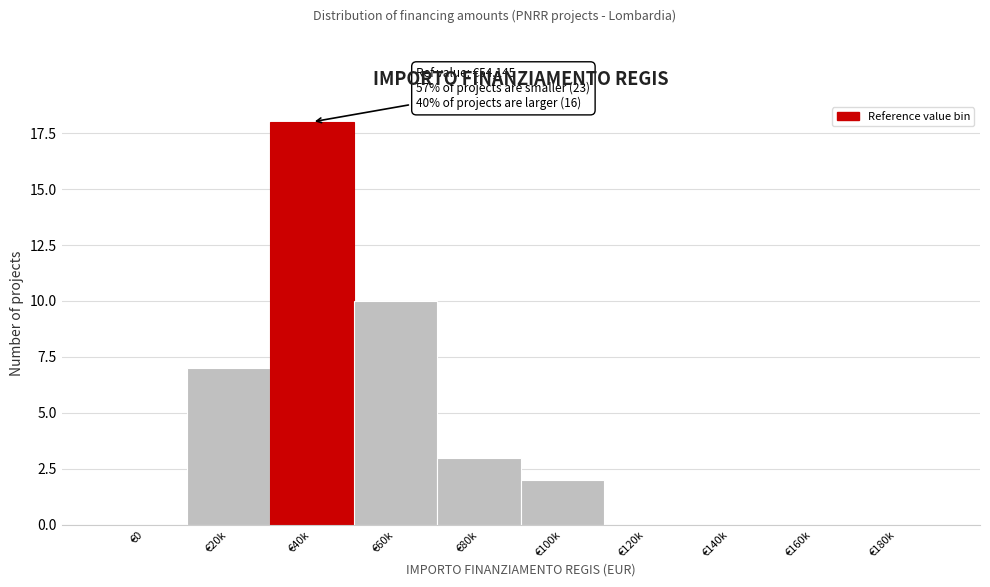

Reading right to left, list all the values displayed in this chart.

€180k=0	€160k=0	€140k=0	€120k=0	€100k=2	€80k=3	€60k=10	€40k=18	€20k=7	€0=0